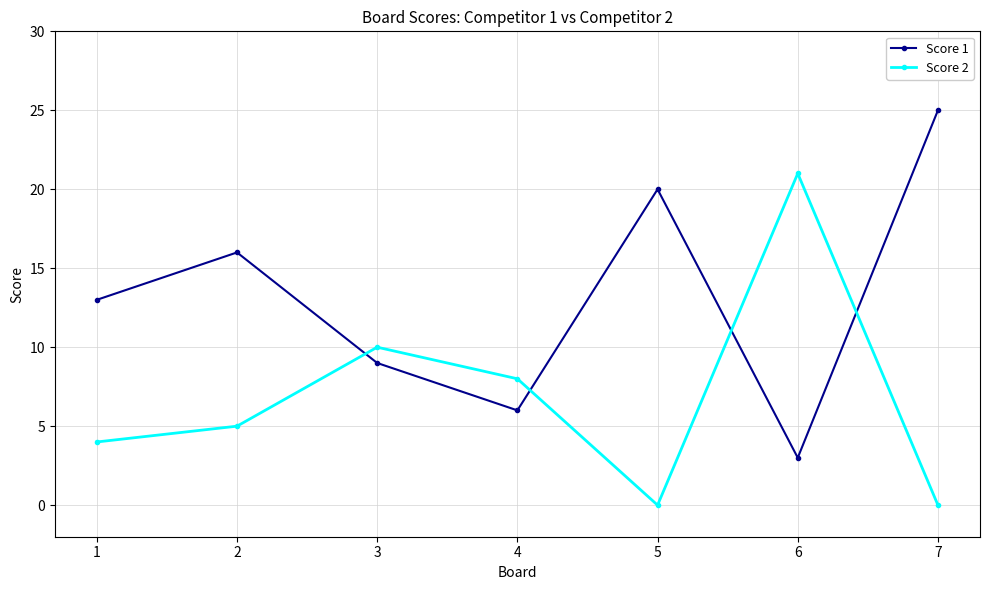

Rank the series at 7 from highest to lowest value.

Score 1, Score 2